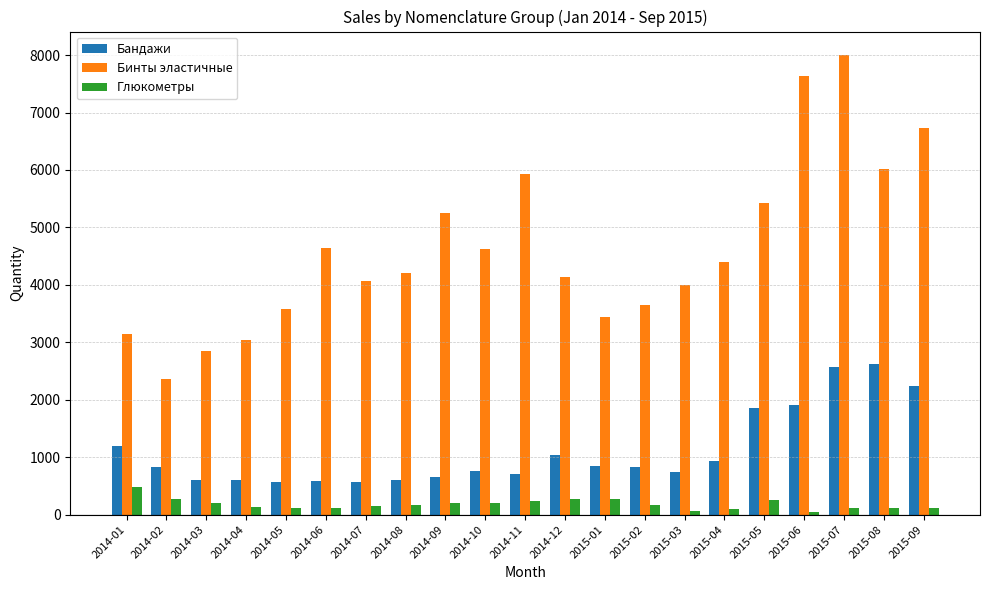

What is the value of the Бинты эластичные bar at the 17th from the left?

5427